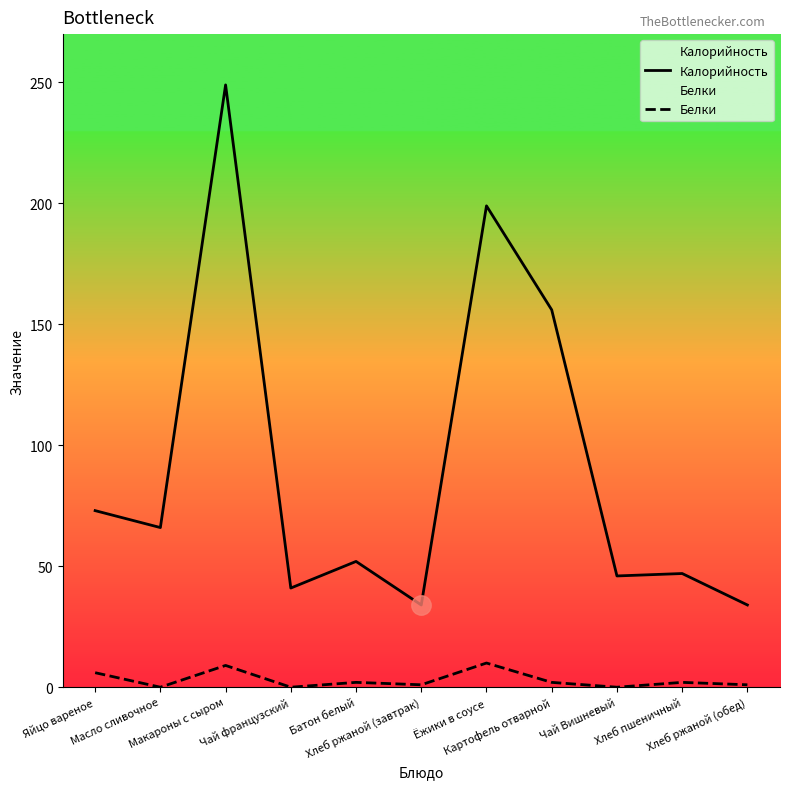

What is the maximum value shown in the chart?

249